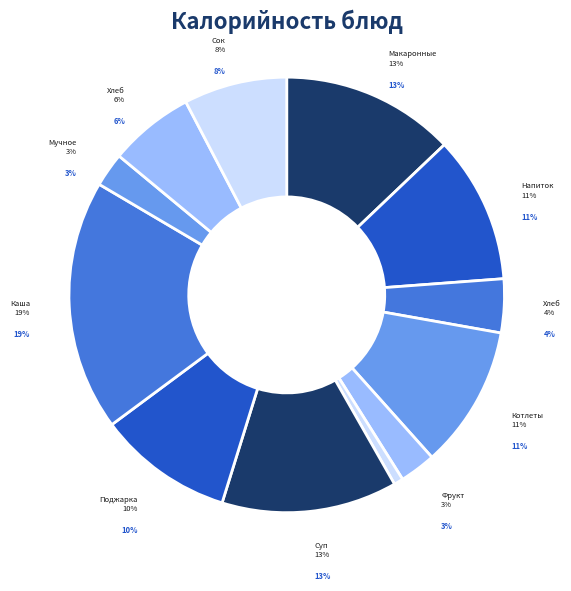

To the nearest percent, what is the average slice percentage?

8%